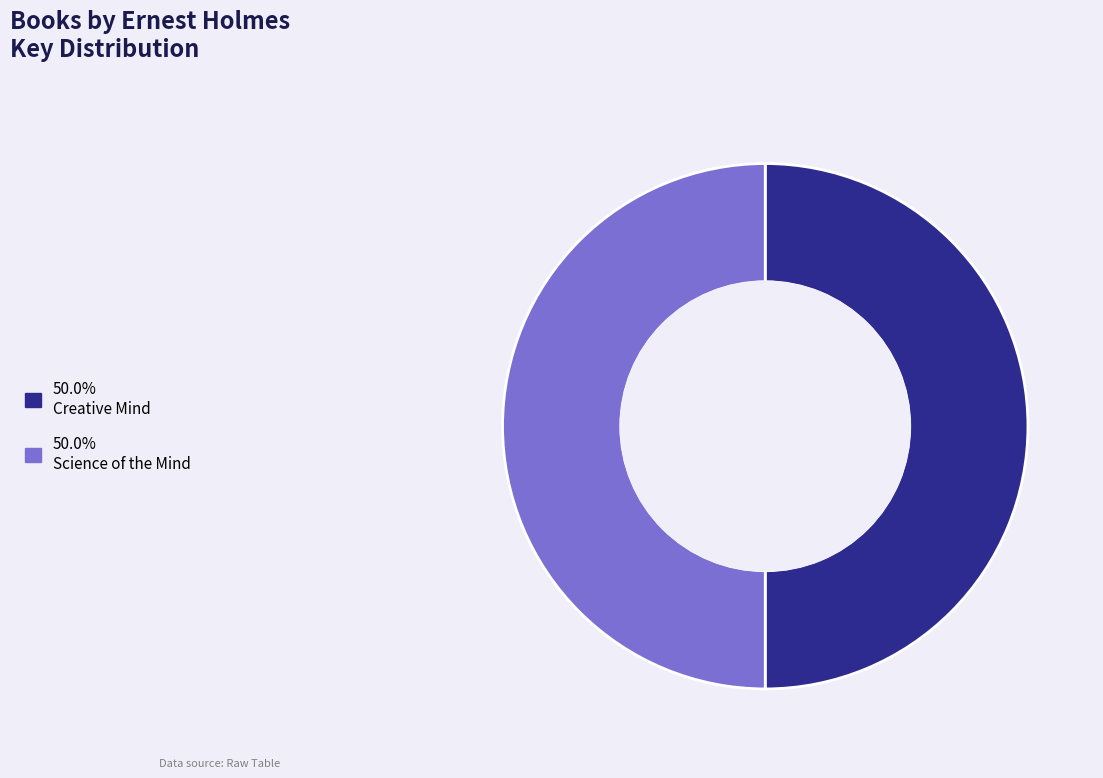

Rank the categories by value from lowest to highest.

Science of the Mind, Creative Mind